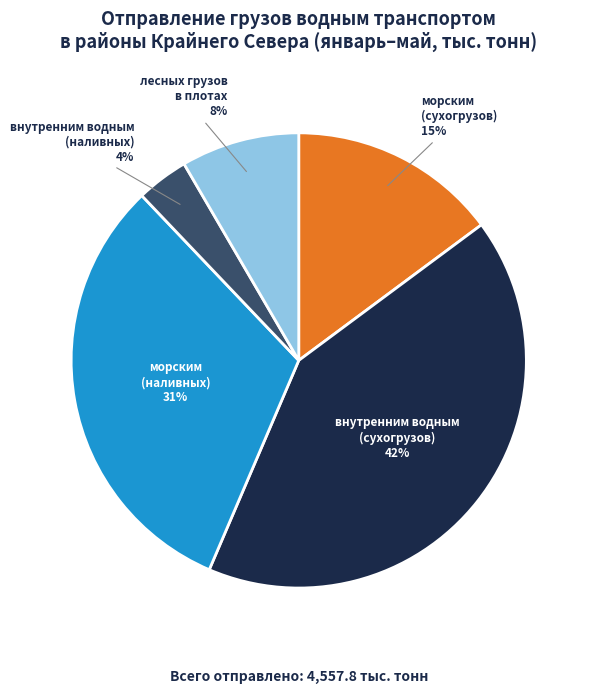

Does any single category account for the majority?

No